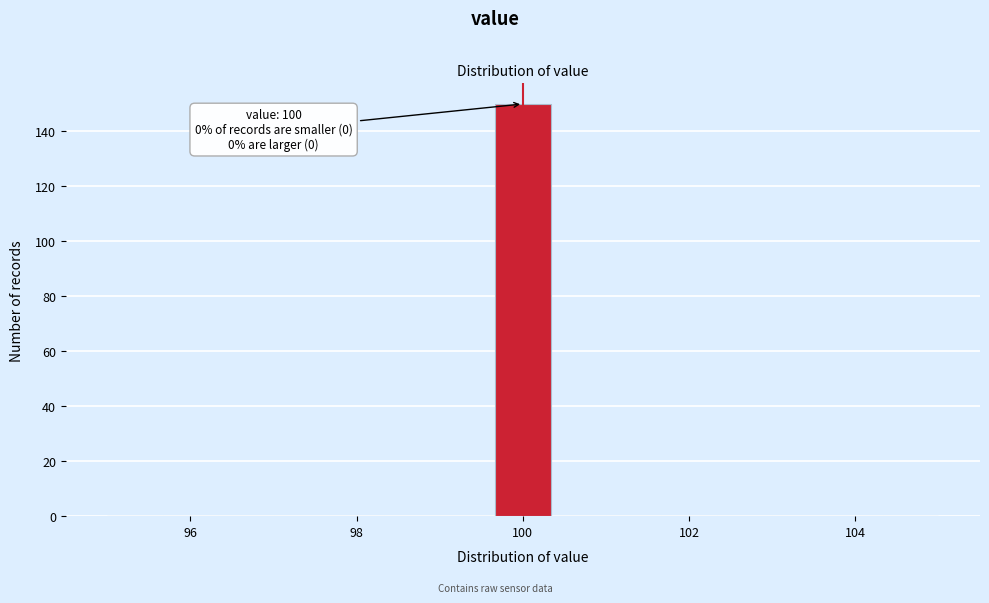

Read against the x-axis, roughly where is the centre of the tallest bar?

100.0